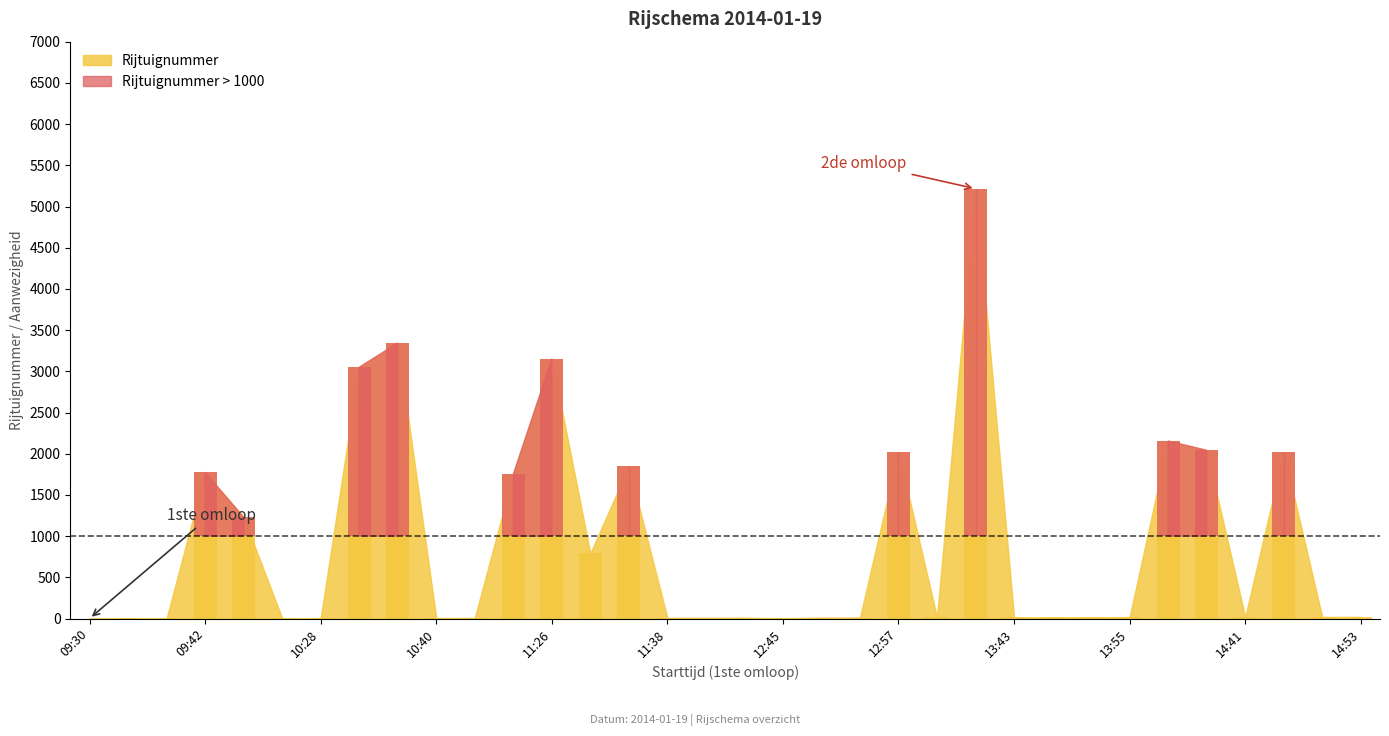

Is it true that the value at 13:43 is 15?

True